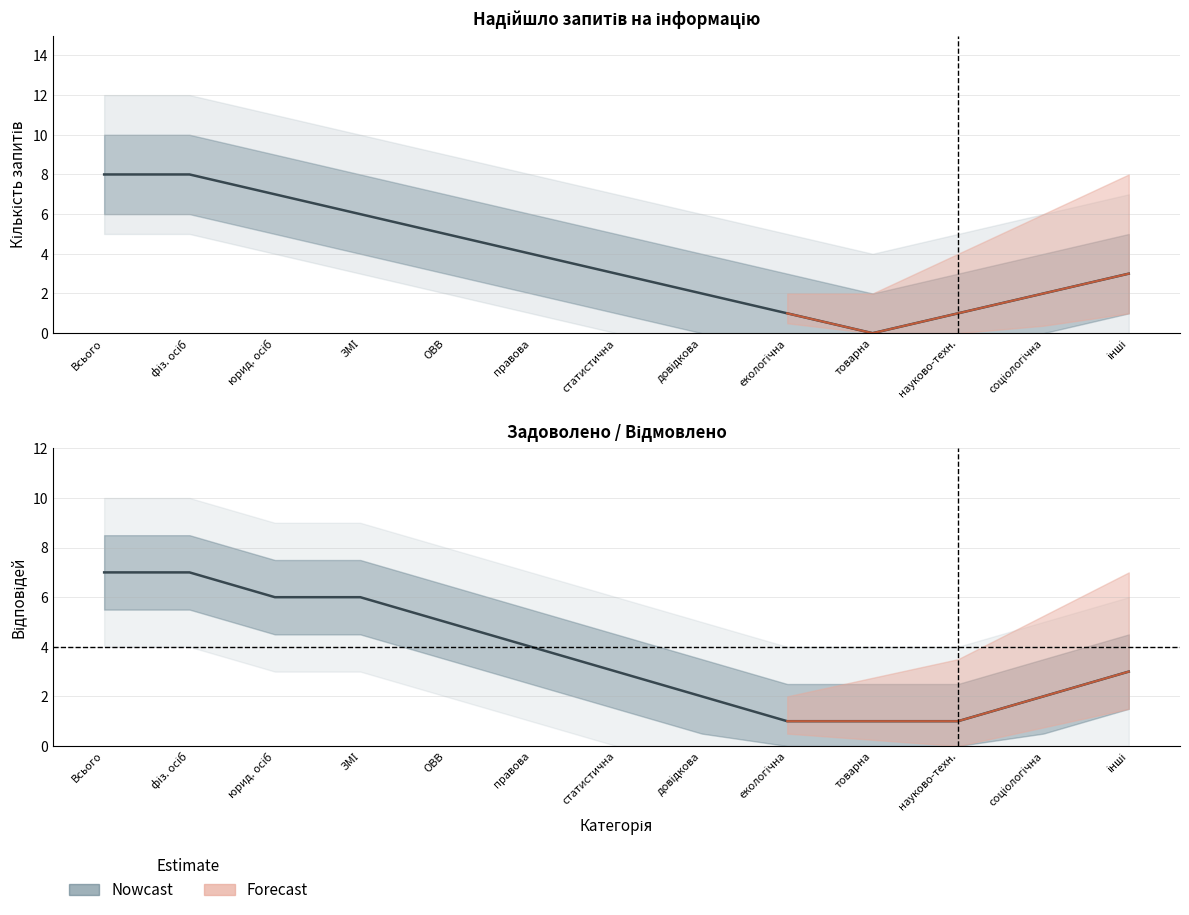

What is the average value of the Всього series?

4